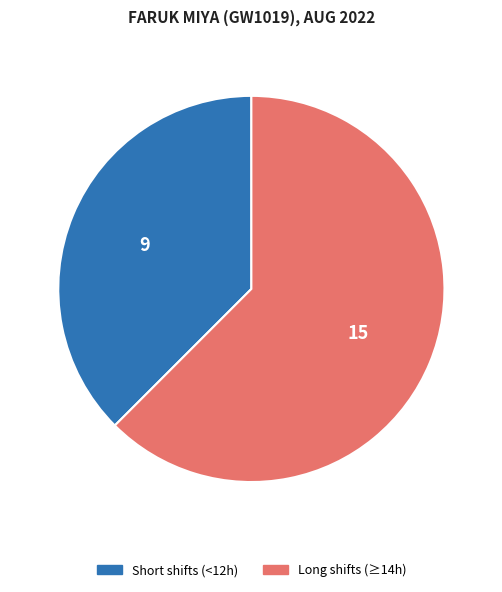

Is there a majority slice in this chart?

Yes